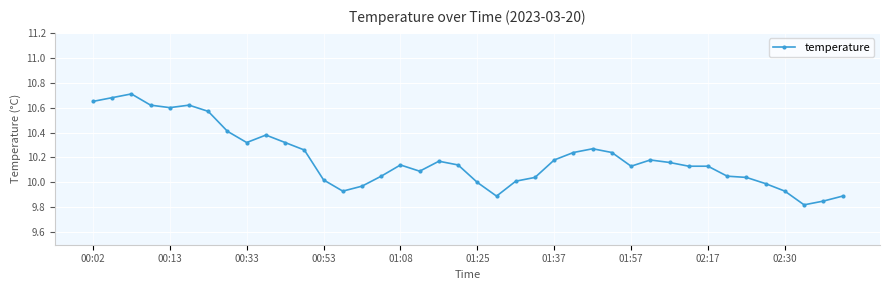

True or false: the data has more than 1 interior local peaks.

True